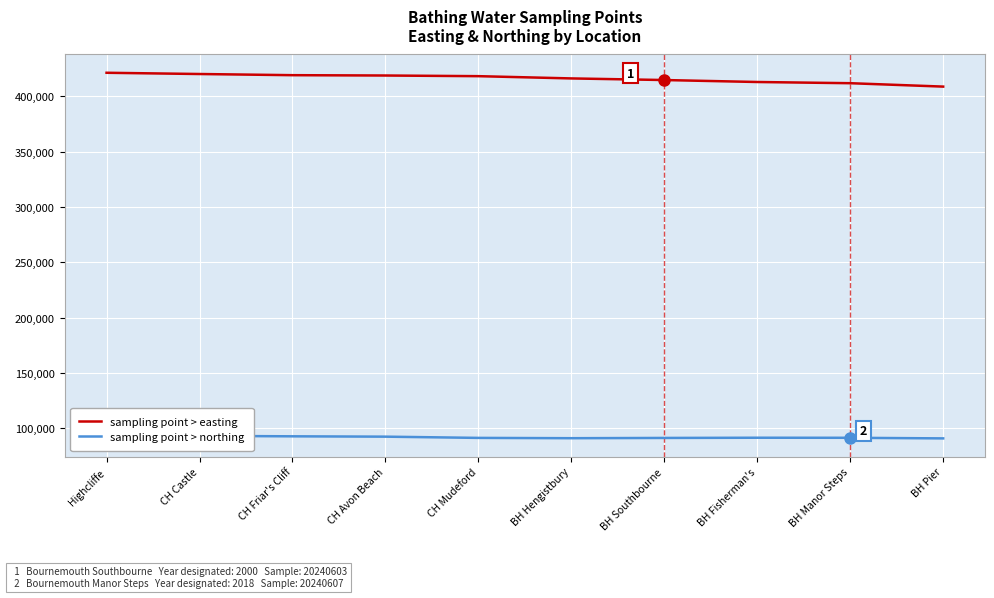

Is it true that sampling point > easting equals 420248 at CH Castle?

True